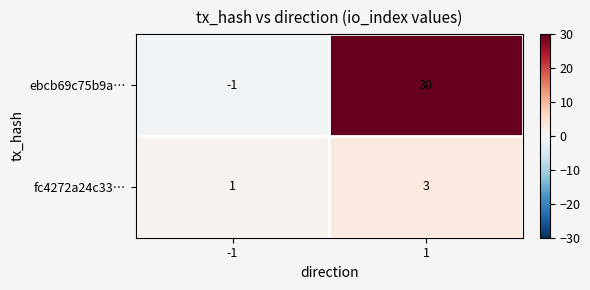

Which series has the largest total across all categories?

ebcb69c75b9a…